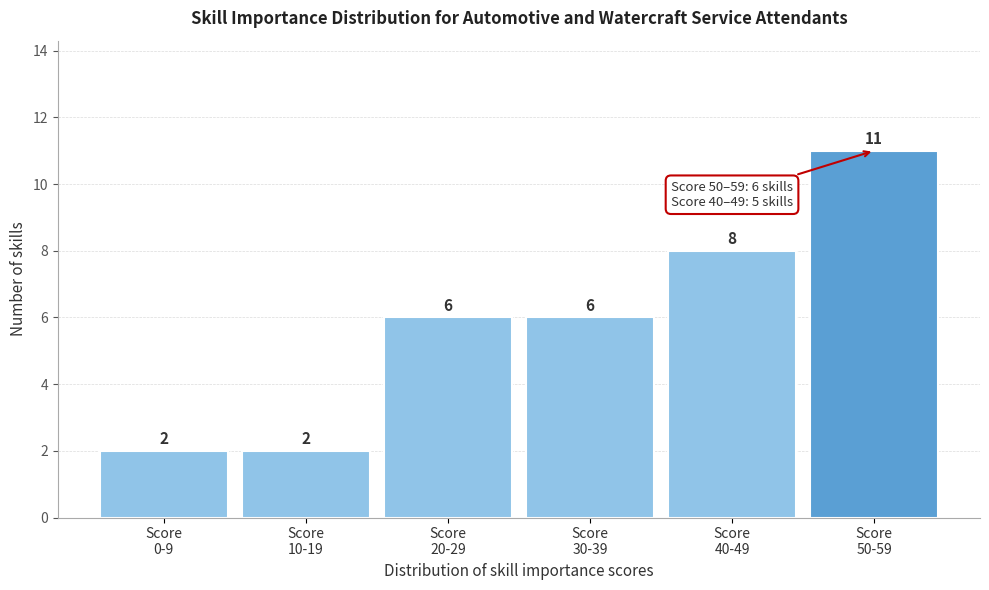

Reading left to right, extract all data points from this chart.

2	2	6	6	8	11